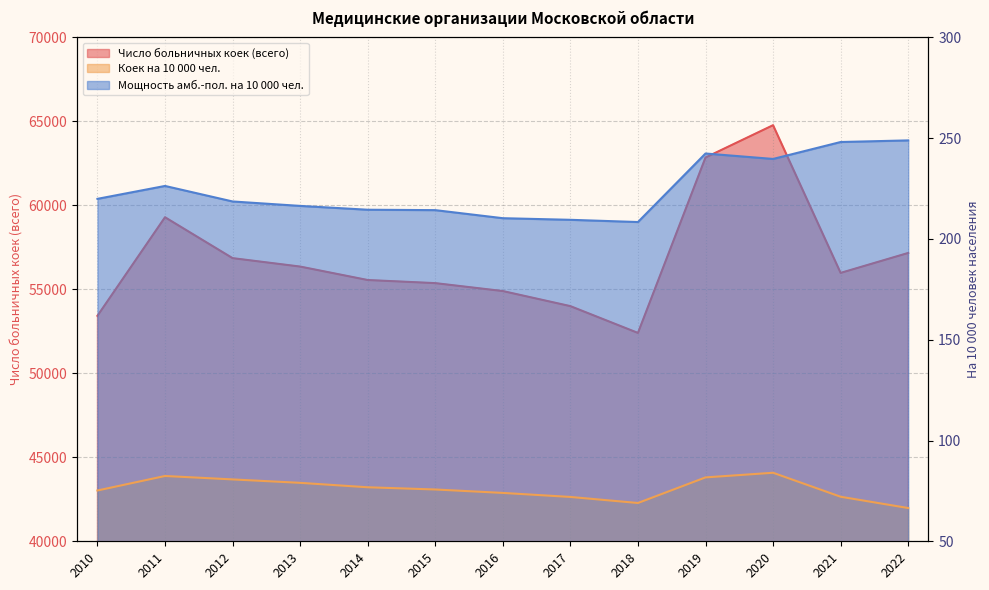

Reading right to left, transcribe all the data shown in this chart.

Число больничных коек (всего): 2022=57166.0	2021=55979.0	2020=64773.0	2019=62848.0	2018=52405.0	2017=54000.0	2016=54898.0	2015=55370.0	2014=55555.0	2013=56356.0	2012=56858.0	2011=59292.0	2010=53425.0
Коек на 10 000 чел.: 2022=66.5	2021=72.1	2020=84.0	2019=81.7	2018=69.0	2017=72.0	2016=74.0	2015=75.7	2014=76.8	2013=79.0	2012=80.7	2011=82.4	2010=75.2
Мощность амб.-пол. на 10 000 чел.: 2022=248.9	2021=248.1	2020=239.7	2019=242.4	2018=208.4	2017=209.5	2016=210.3	2015=214.3	2014=214.5	2013=216.4	2012=218.6	2011=226.3	2010=219.9